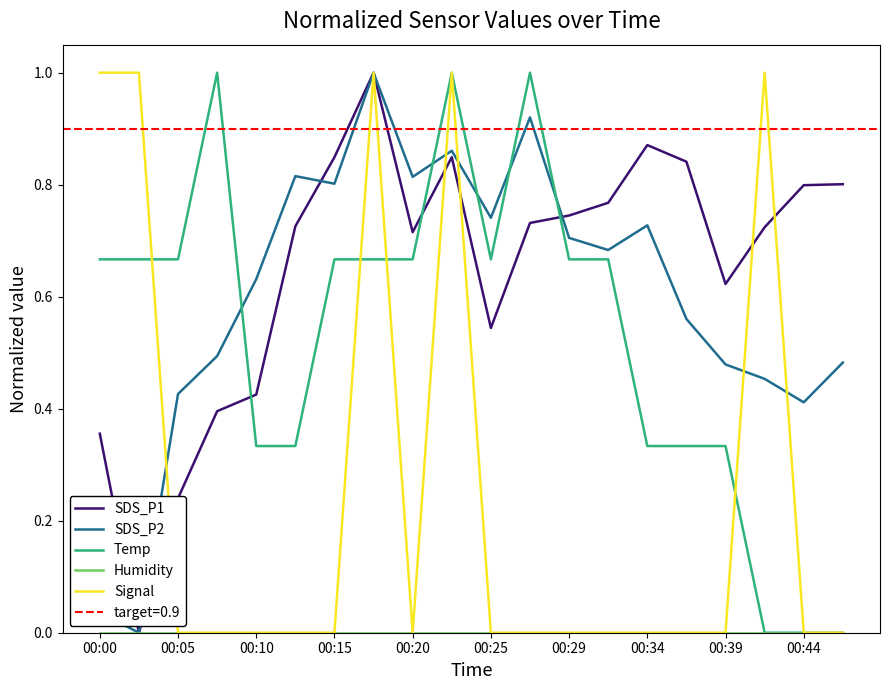

True or false: SDS_P2 and Temp intersect in this chart.

True